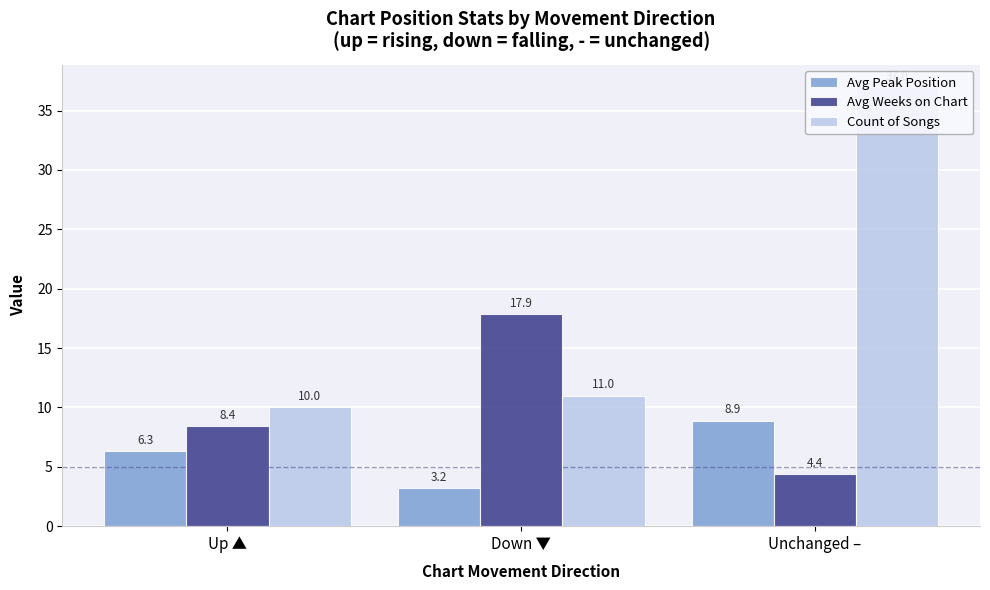

The Avg Weeks on Chart series shows 4.4 at Unchanged –. True or false?

True